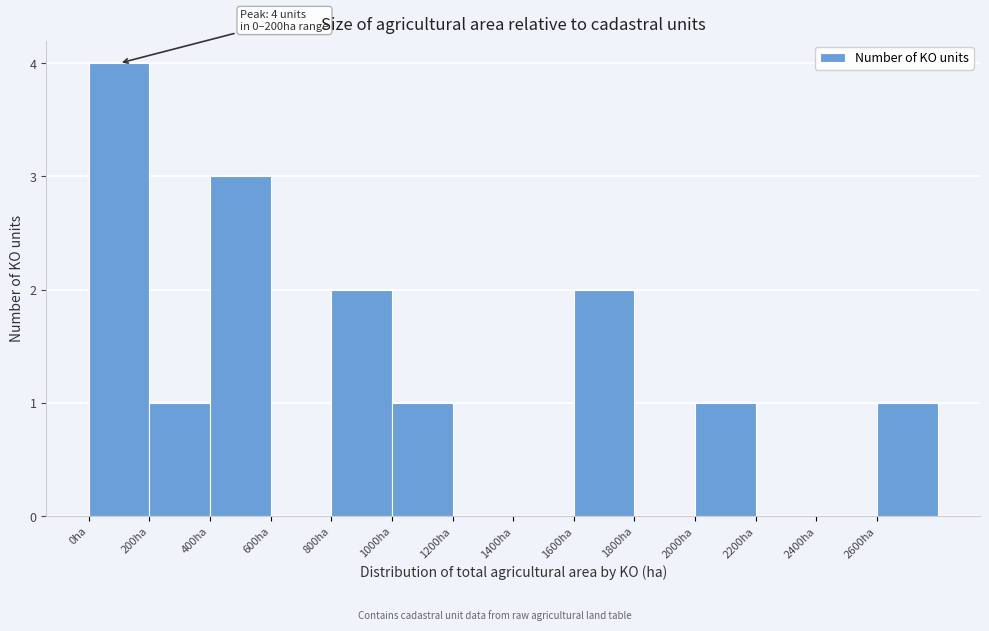

Which range on the x-axis has the tallest bar?

0 to 200